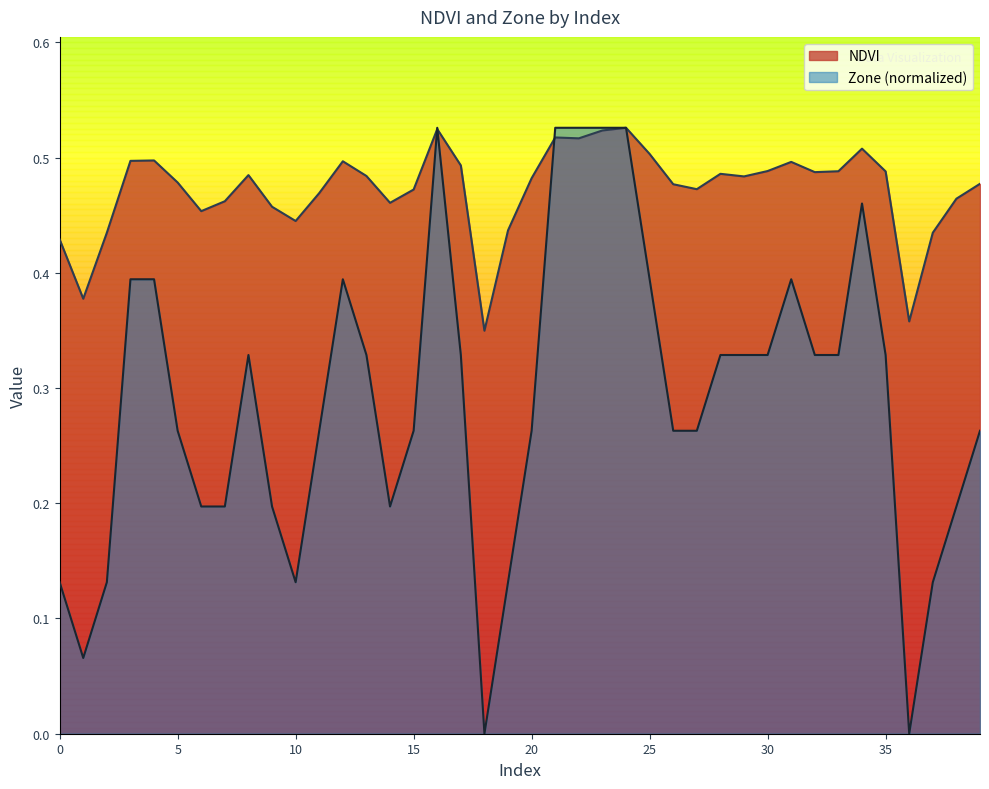

In NDVI, how many points are higher than both neighbors (excluding endpoints)?

9